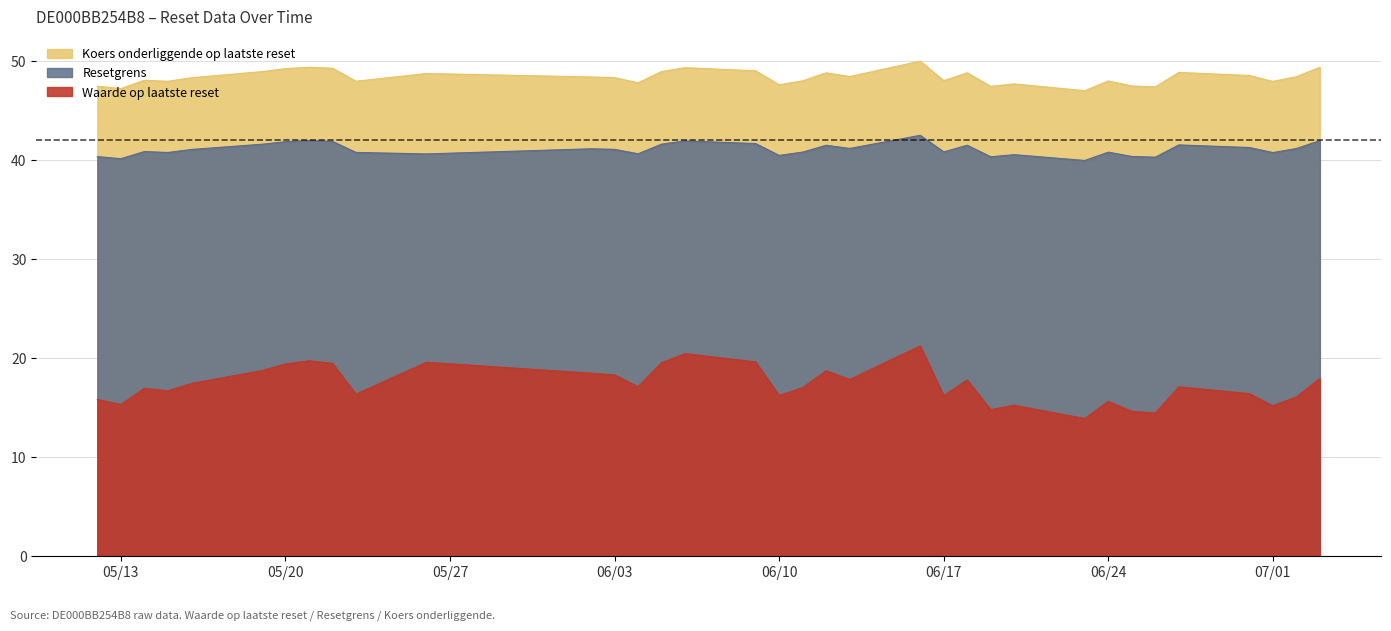

What are all the series names shown in the legend?

Waarde op laatste reset, Resetgrens, Koers onderliggende op laatste reset